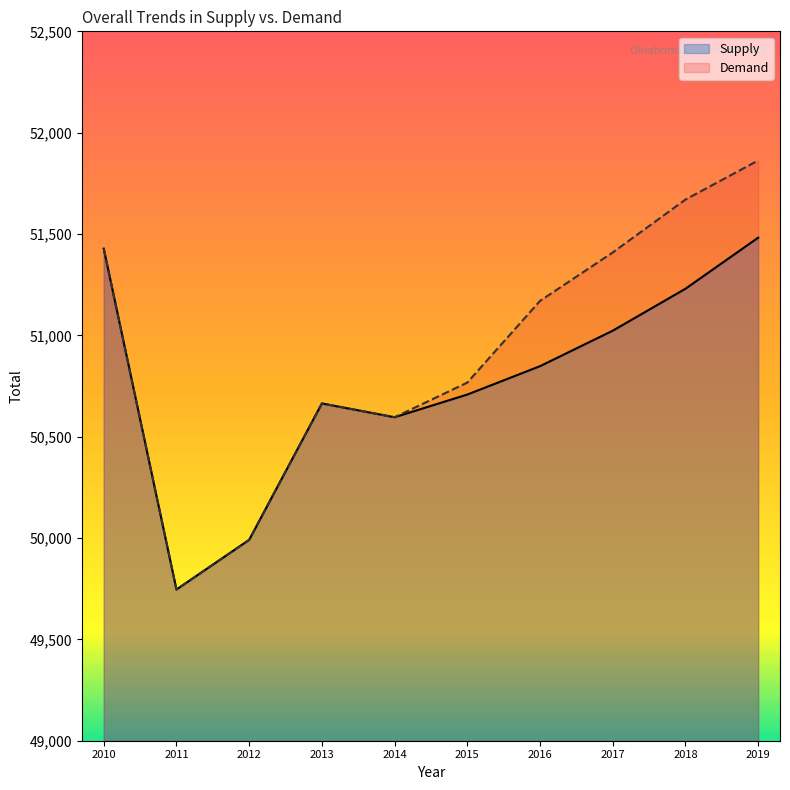

What is the difference between the Supply values at 2017 and 2012?

1032